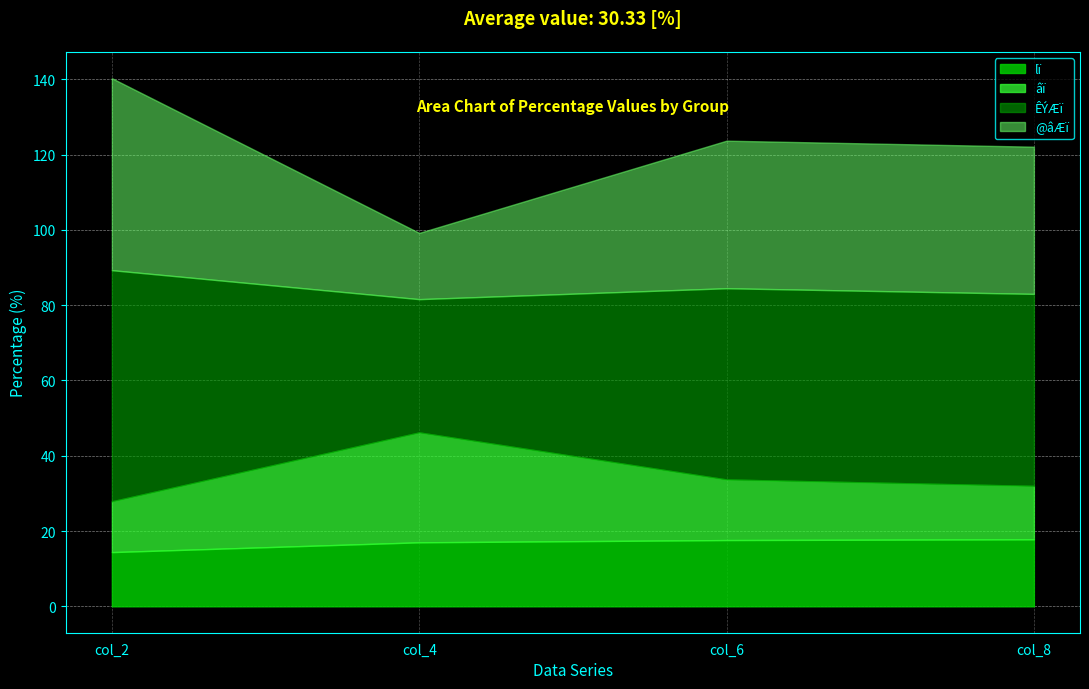

At which category does âï reach its first local peak?

col_4